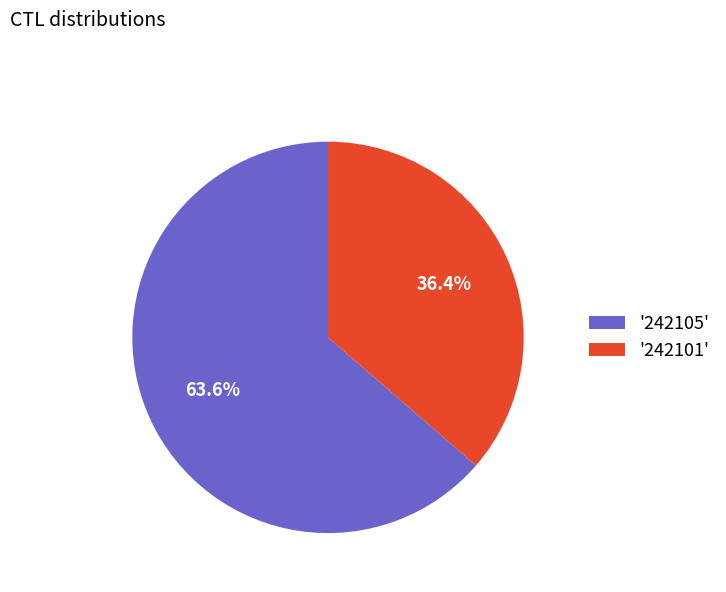

Which slice is the smallest?

'242101'